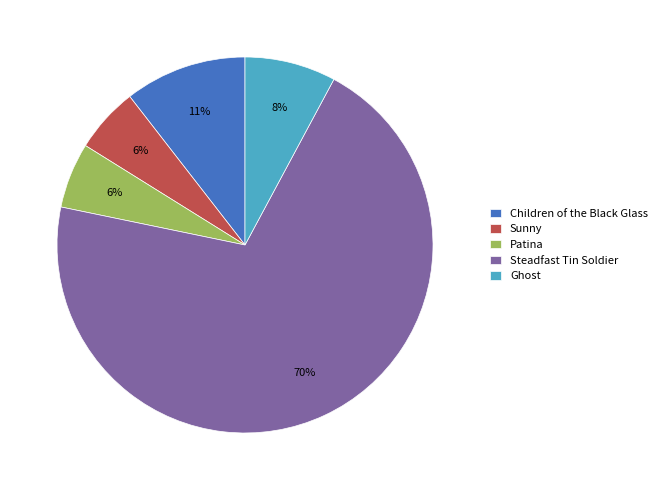

Is the sum of Ghost and Sunny greater than half?

No